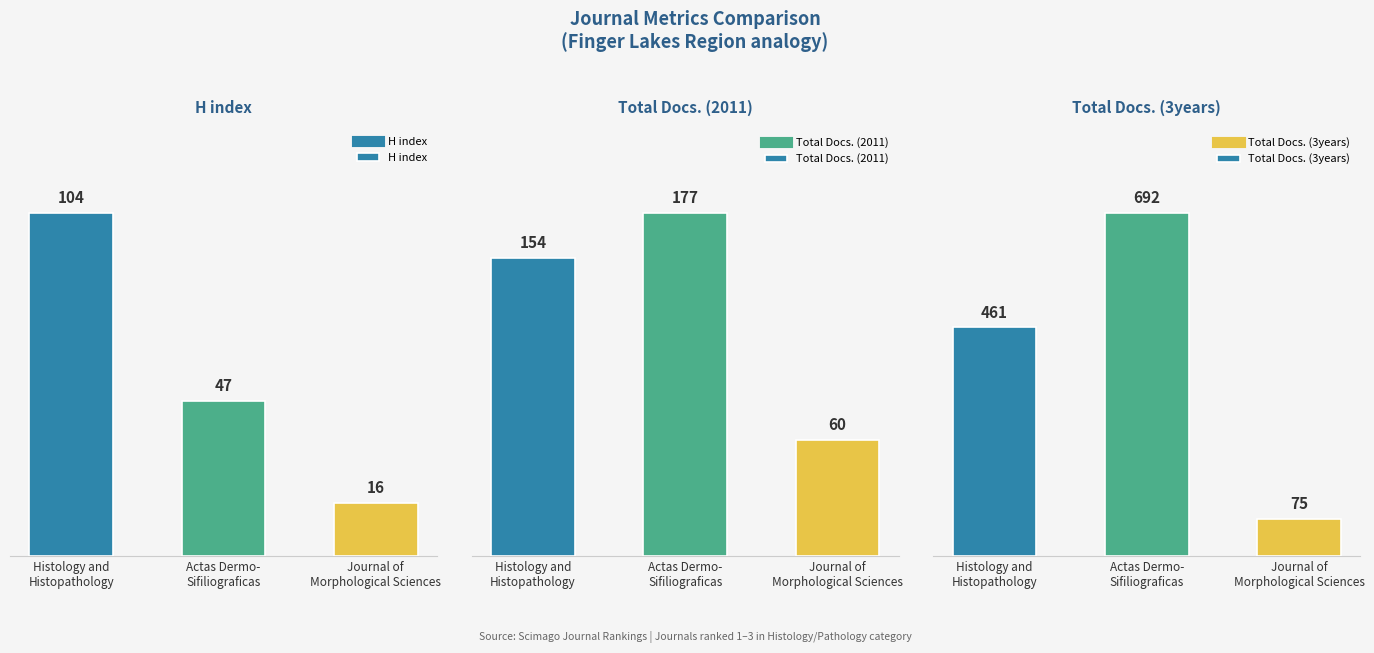

The H index series shows 69 at Histology and
Histopathology. True or false?

False